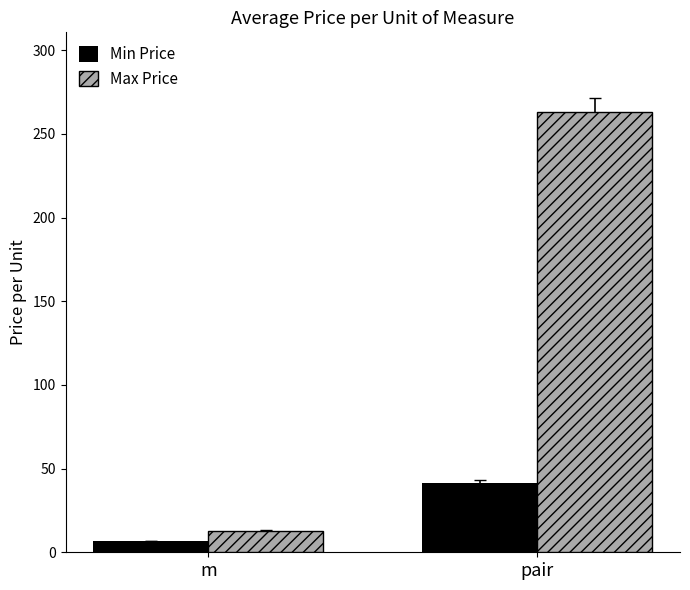

Which series has the largest range (max minus min)?

Max Price